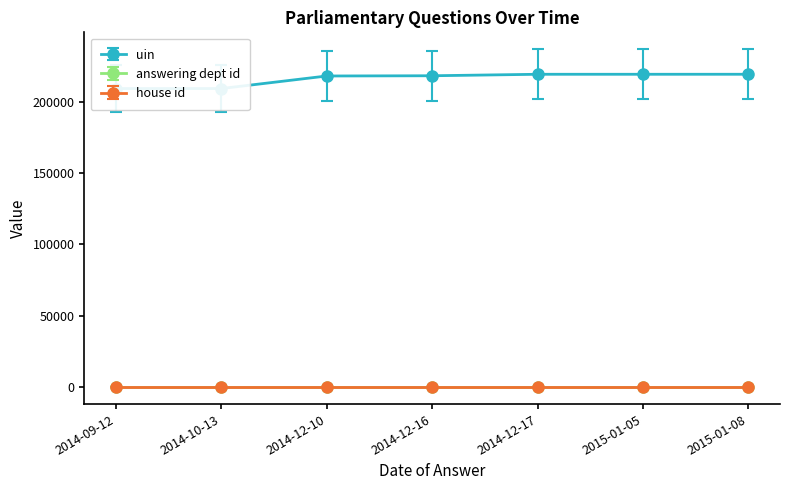

How many values in the uin series are below 218182?

3